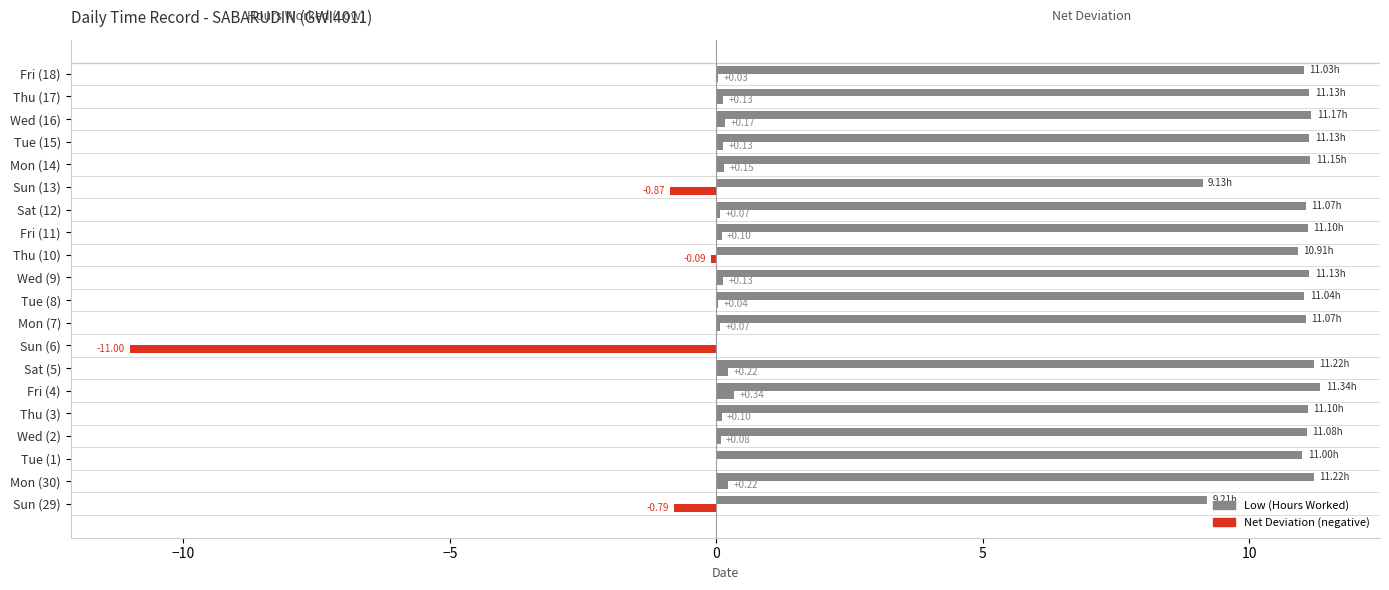

How many data points does each series have?

20